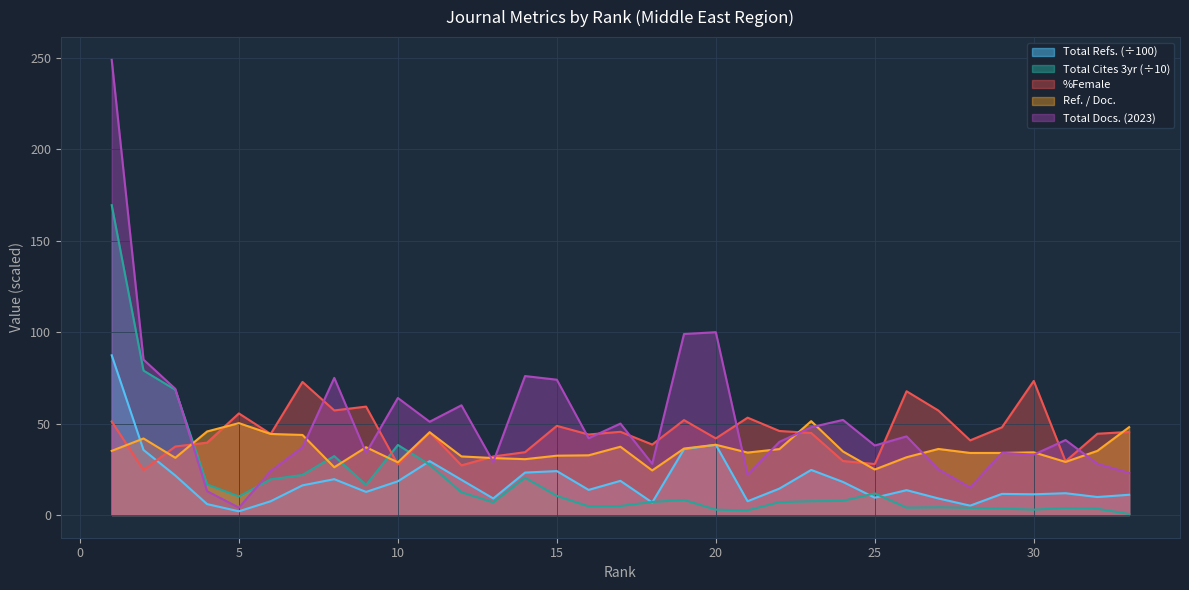

Where is the first local maximum for Total Docs. (2023)?

8